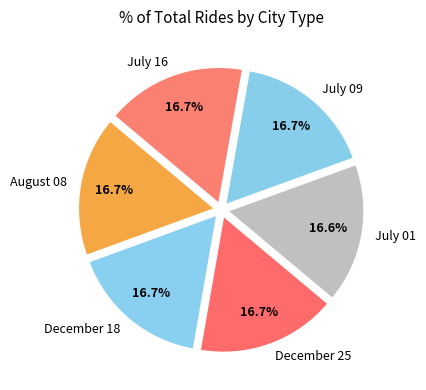

Does any single category account for the majority?

No